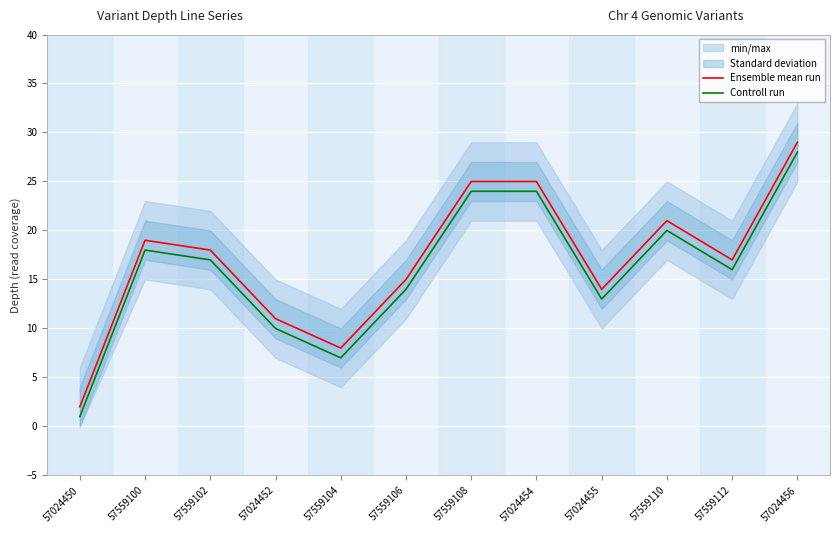

The value of Controll run at 57559108 is 8. True or false?

False